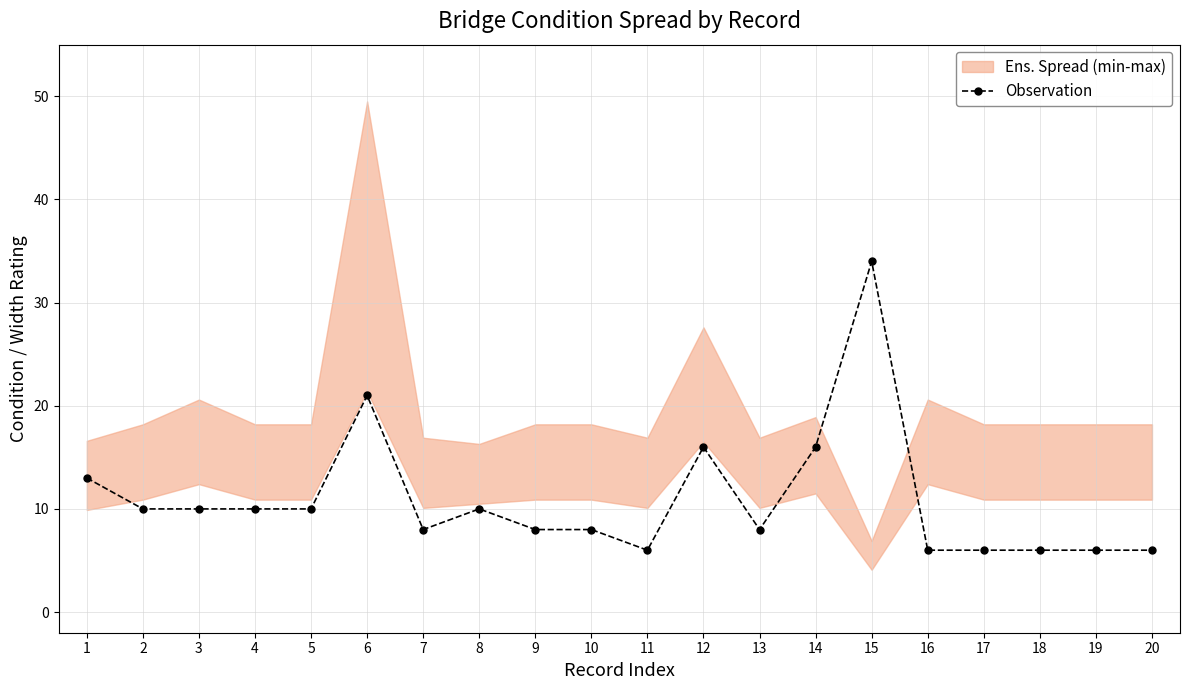

Does the chart have visible grid lines?

Yes